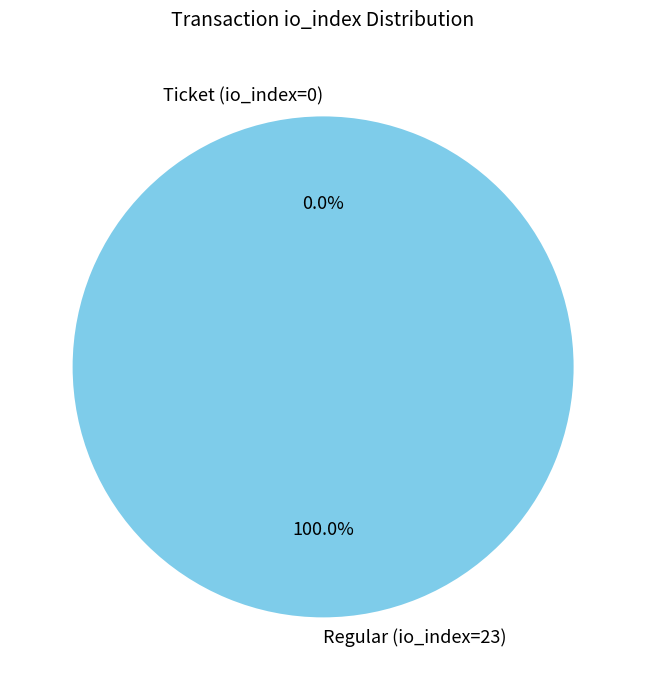

To the nearest percent, what is the combined percentage of Ticket (io_index=0) and Regular (io_index=23)?

100%